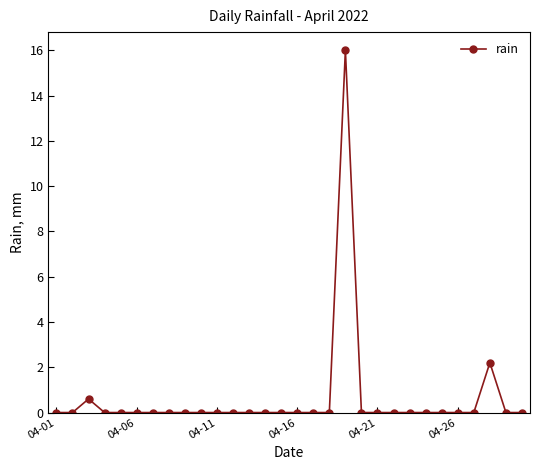

How many distinct data groups are displayed?

1